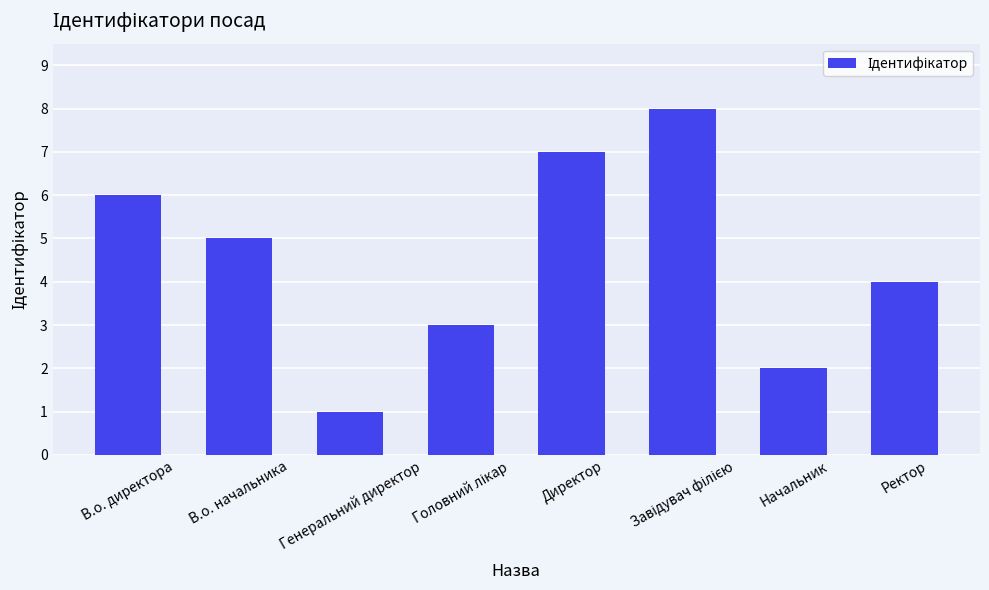

Is it true that the value at Начальник is 2?

True